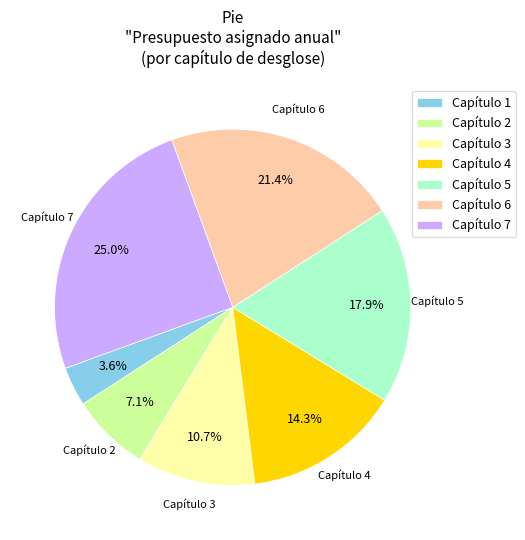

Is Capítulo 3 the majority of the pie?

No